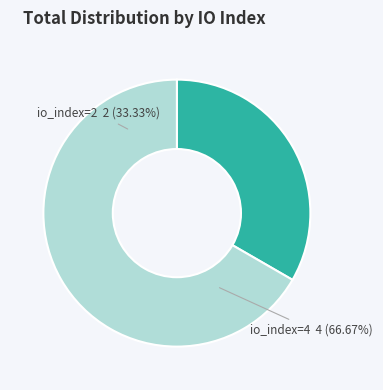

Which slice is the largest?

io_index=4